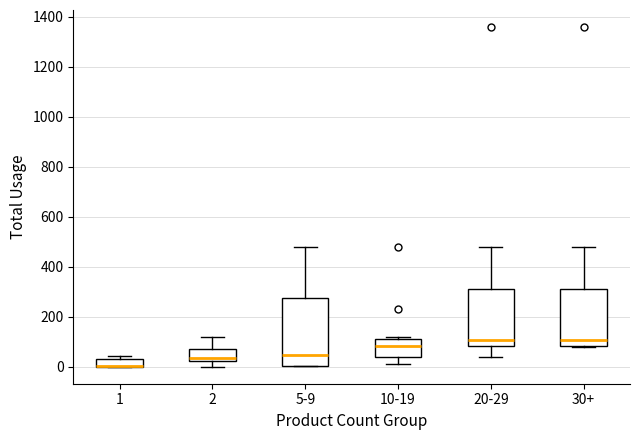

Reading left to right, read every box against the y-axis: the position of its median line, the range the box covers, and the ends of its whiskers. The values are not printed on the chart, so give them approximately, as read against the axis.

1: median 0 (drawn on the box's lower edge), box 0 to 40, whiskers 0 to 40 (just above the box's upper edge)
2: median 40, box 20 to 80, whiskers 0 to 120
5-9: median 40, box 0 to 280, whiskers 0 to 480
10-19: median 80, box 40 to 120, whiskers 20 to 120 (just above the box's upper edge)
20-29: median 100, box 80 to 320, whiskers 40 to 480
30+: median 100, box 80 to 320, whiskers 80 to 480